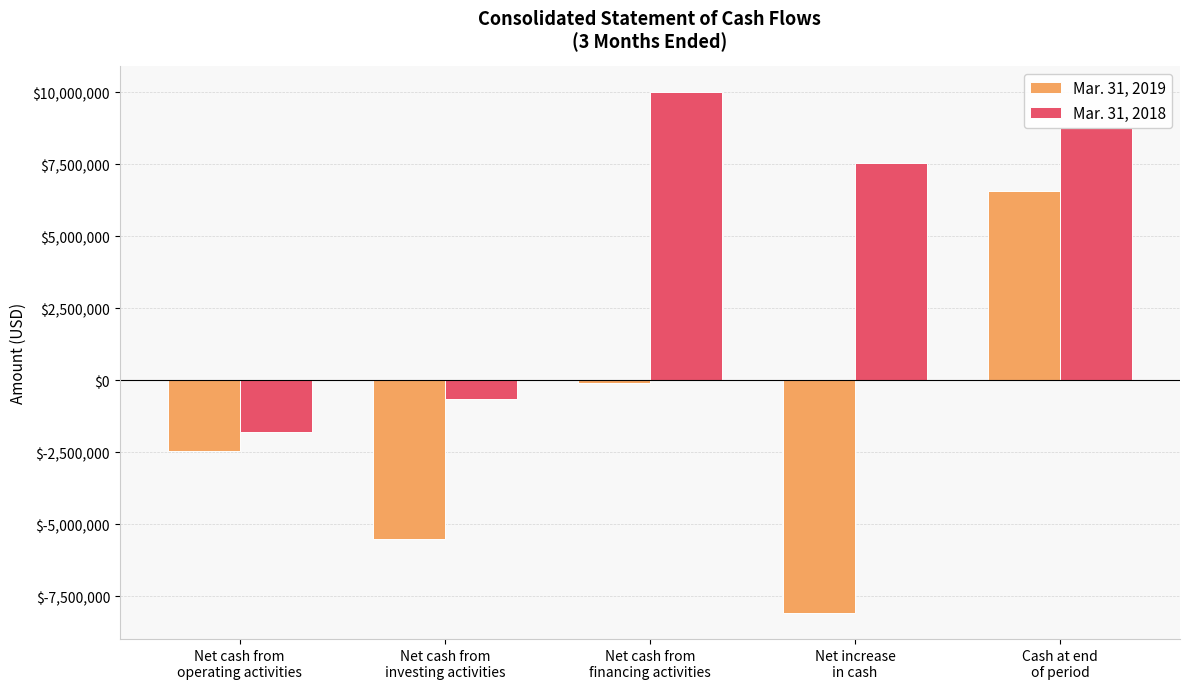

What is the minimum value for Mar. 31, 2018?

-1784540